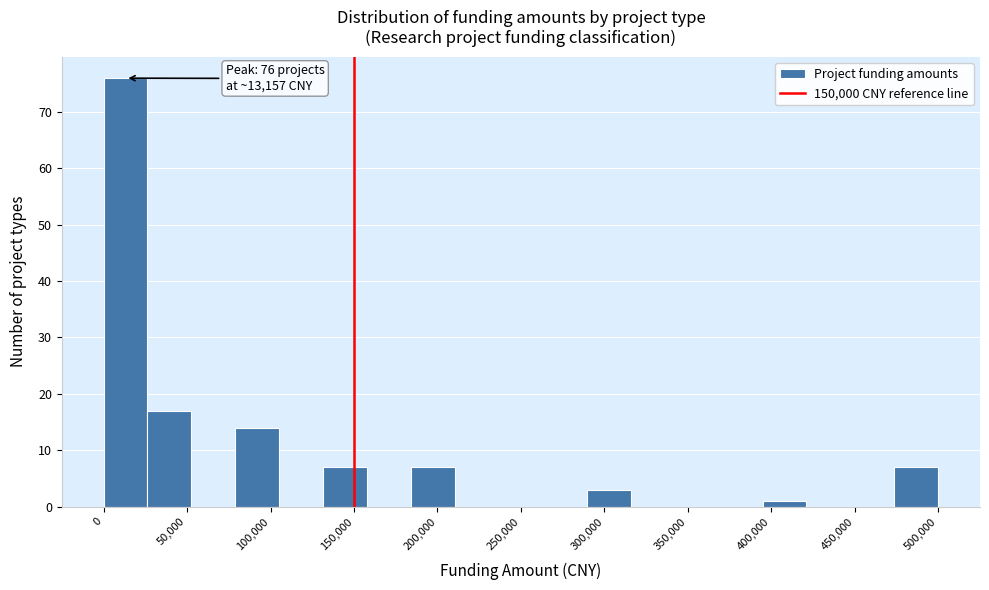

Which range on the x-axis has the tallest bar?

0 to 25000